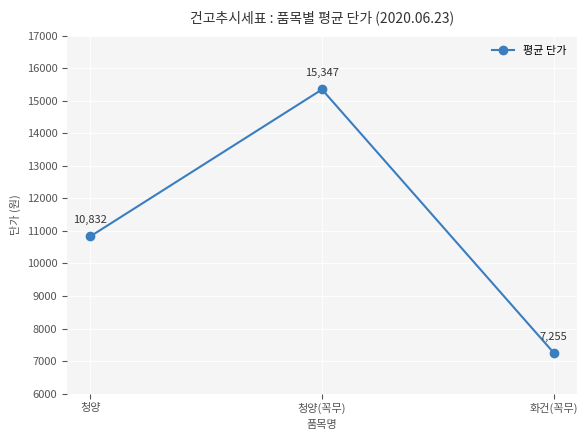

What is the minimum value shown in the chart?

7255